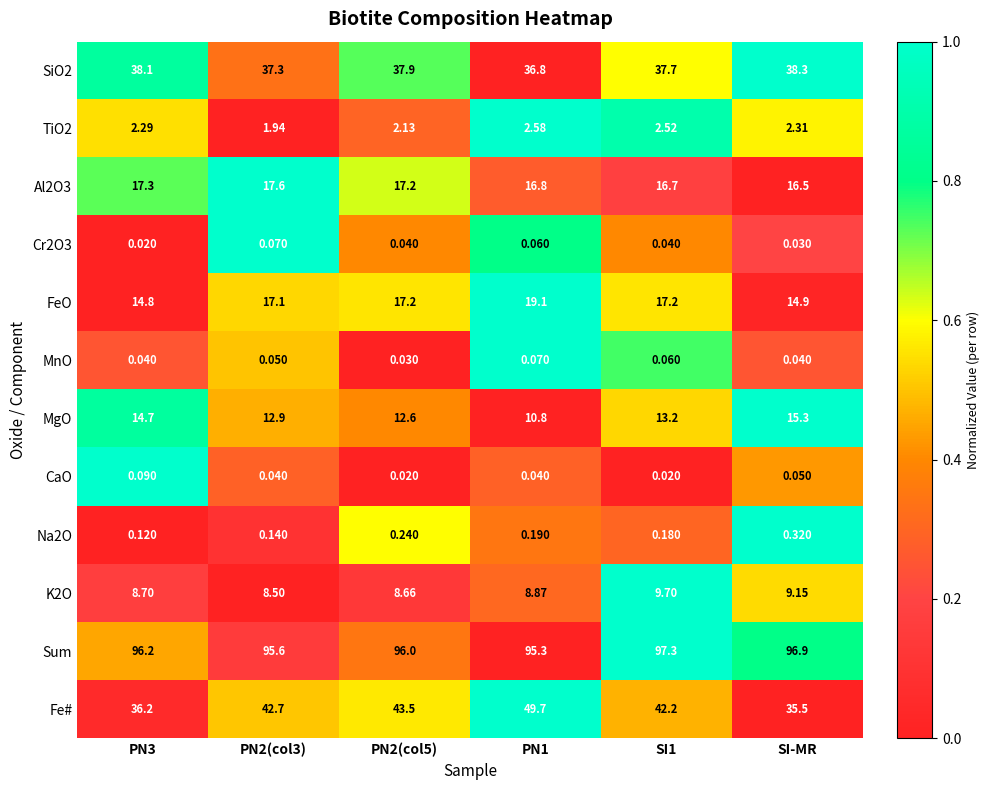

Is the value of Al2O3 at SI1 greater than the value of CaO at PN2(col3)?

Yes